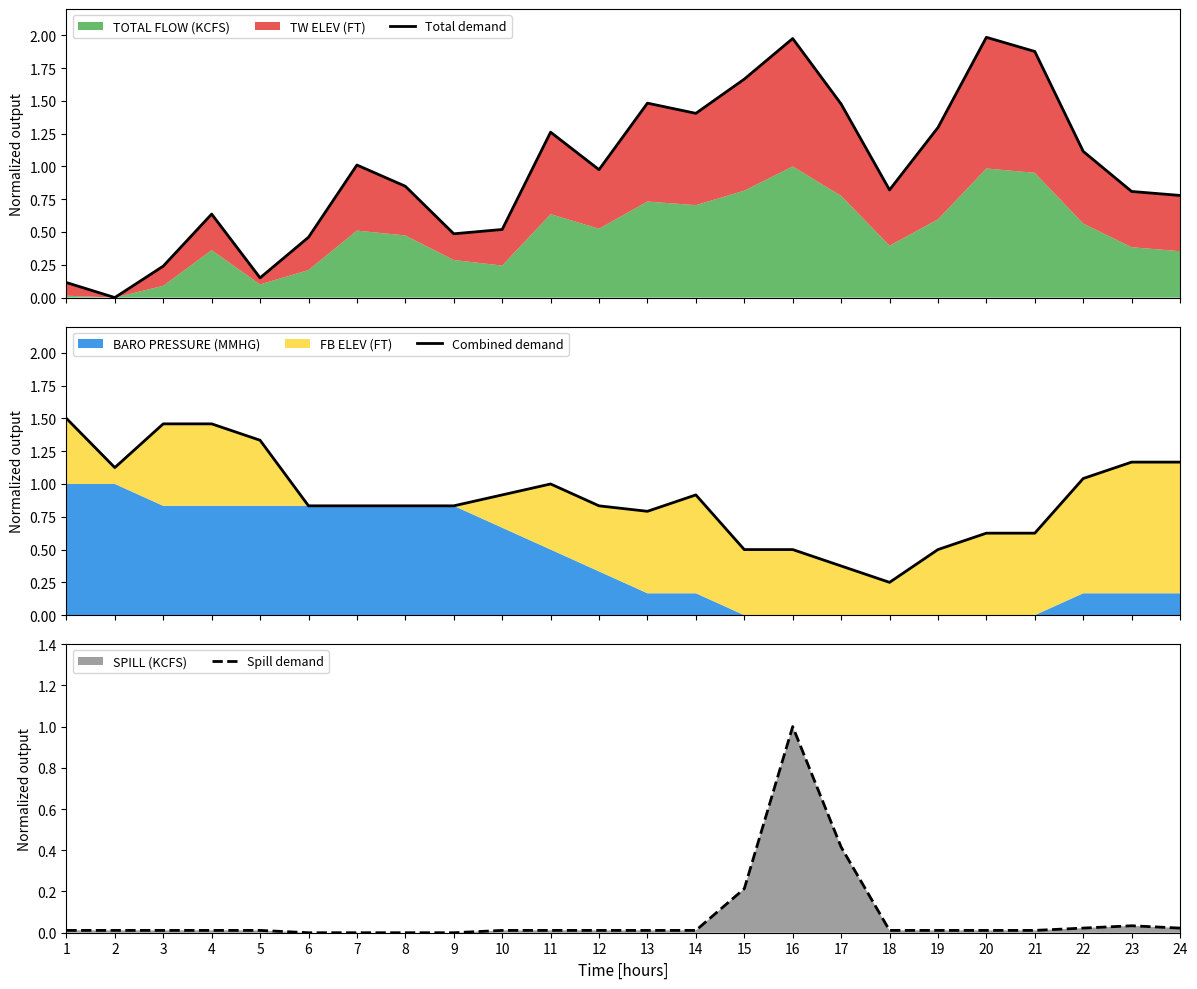

What is the highest value of the Combined demand series?

1.5